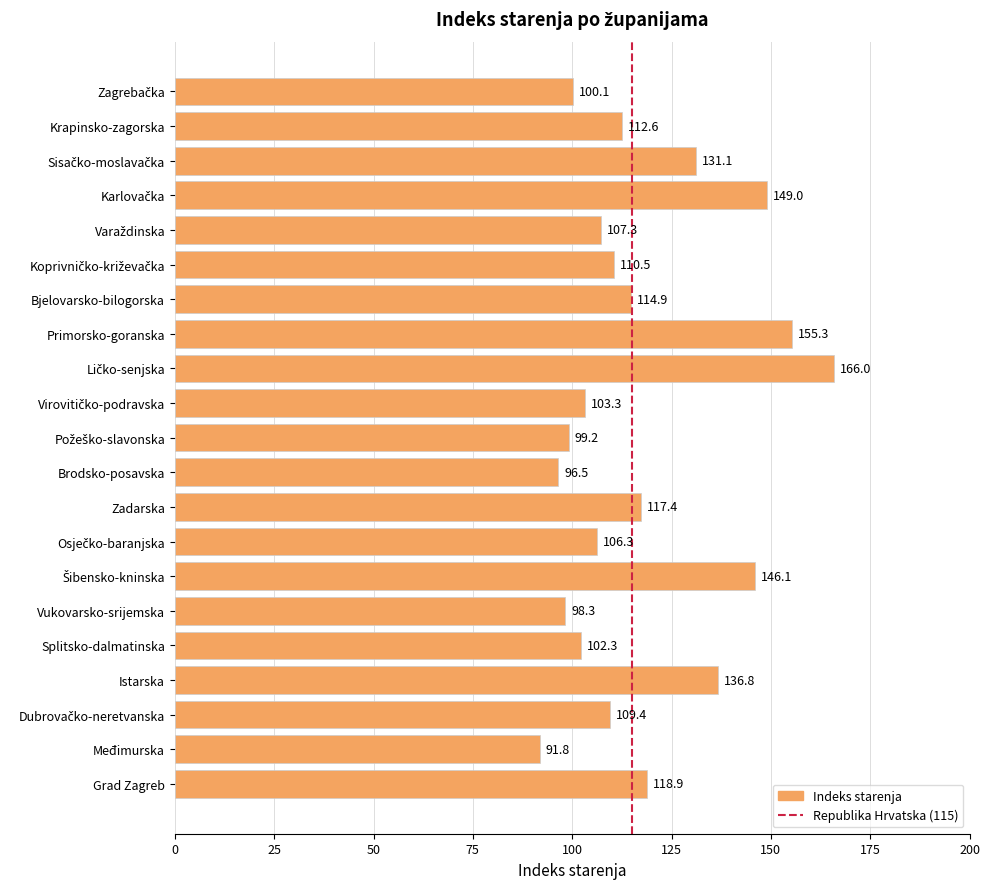

The chart shows a value of 98.3 at Vukovarsko-srijemska. True or false?

True